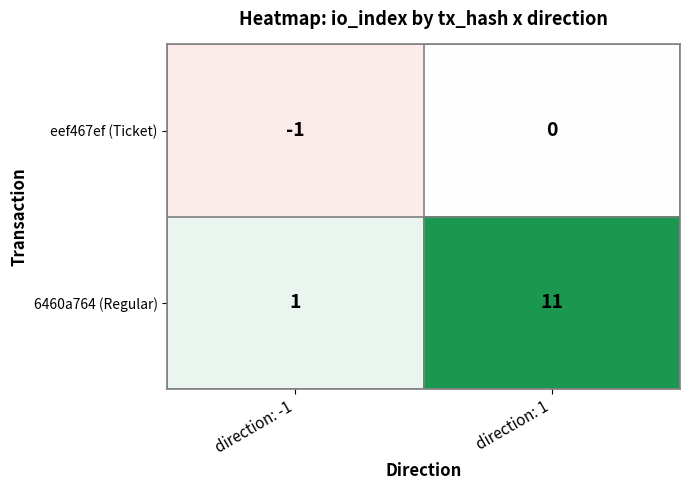

The 6460a764 (Regular) series shows 11 at direction: 1. True or false?

True